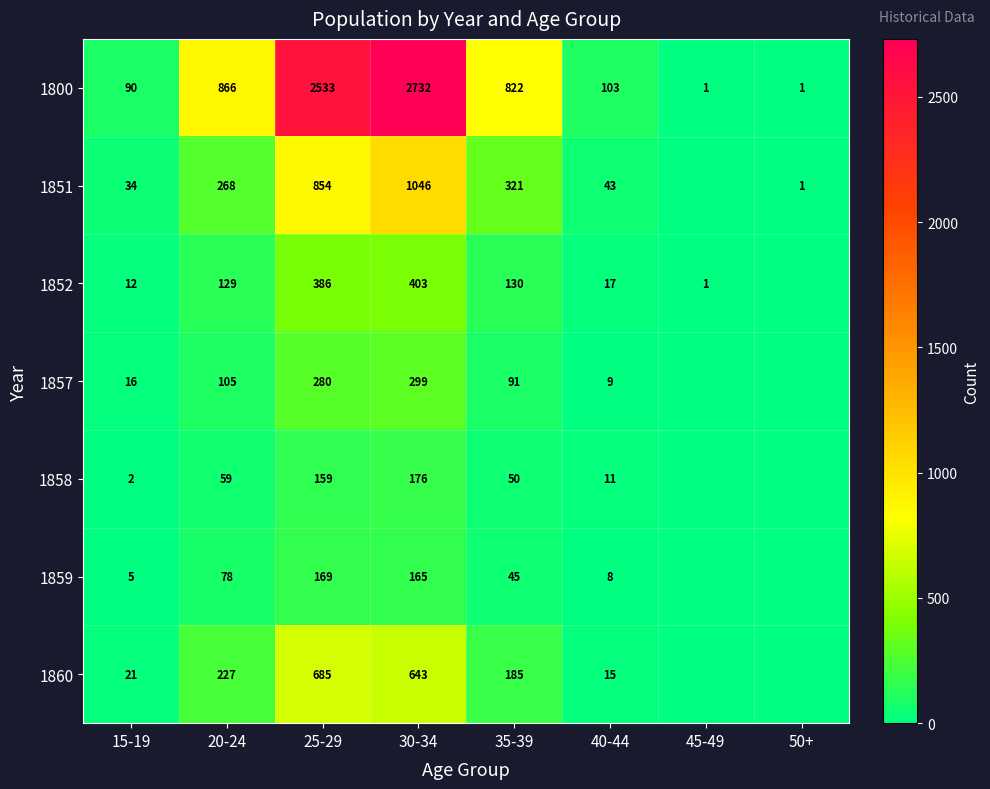

Rank the series at 20-24 from highest to lowest value.

1800, 1851, 1860, 1852, 1857, 1859, 1858